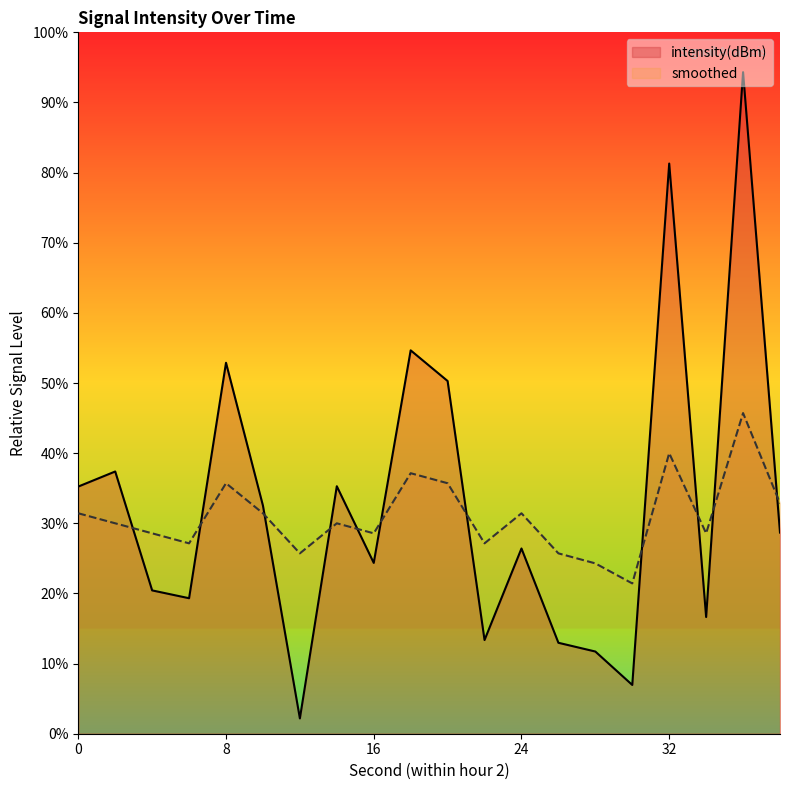

What is the maximum value for smoothed?

45.7